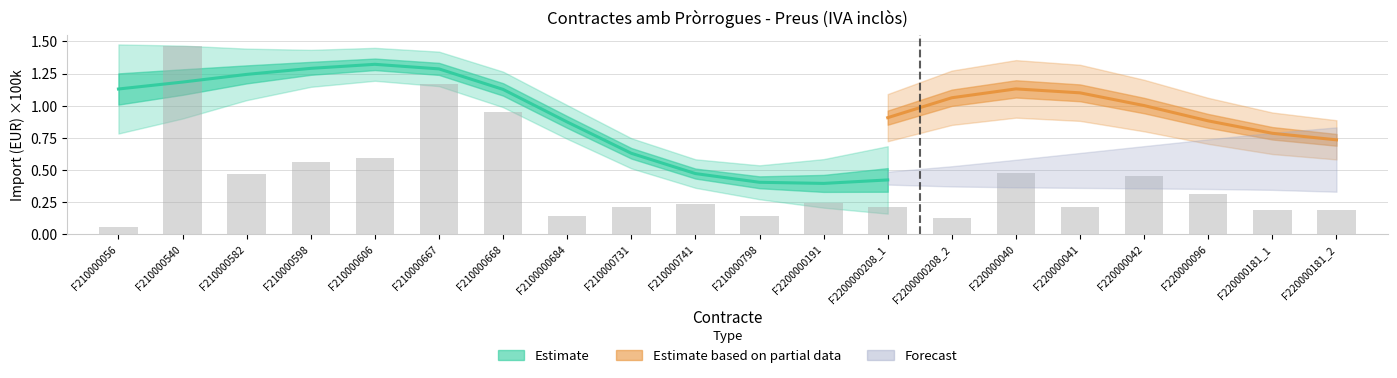

What is the sum of all values?

8.4